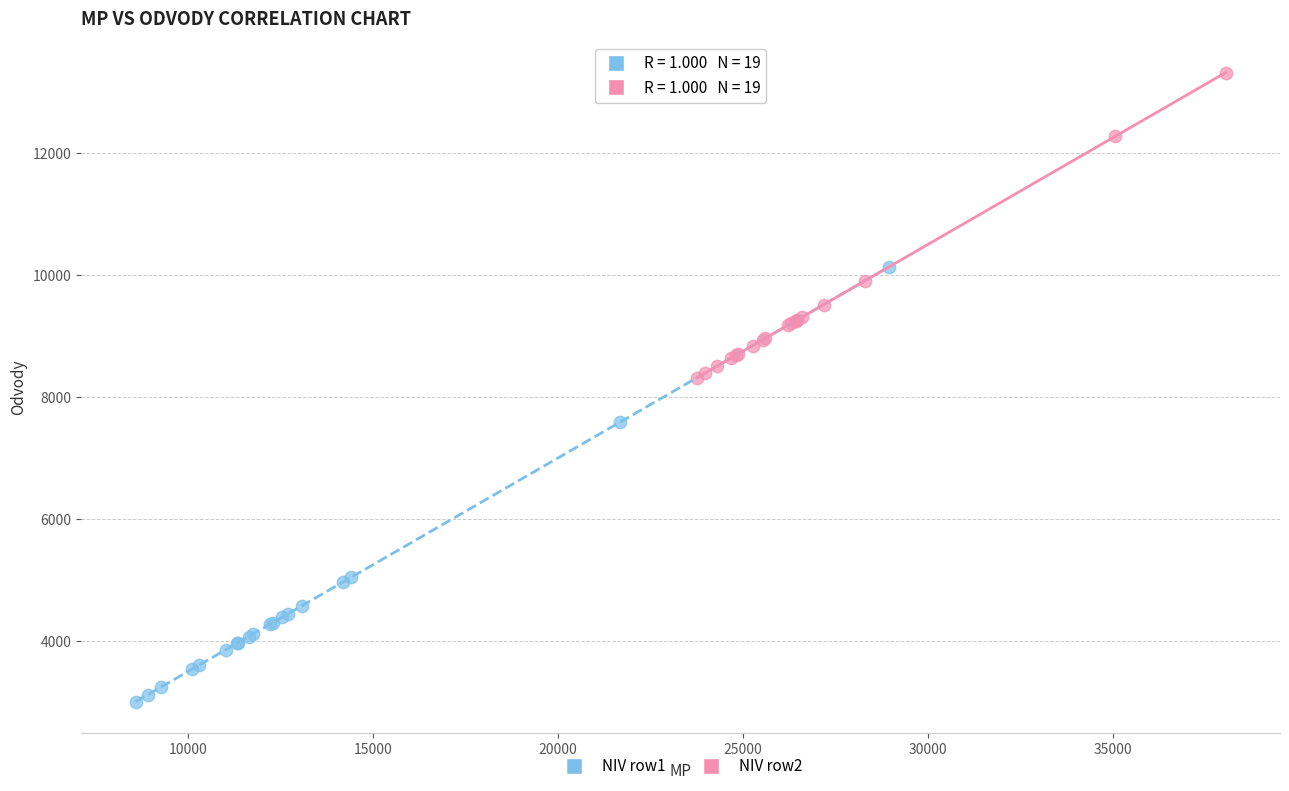

Which series reaches the minimum Y coordinate?

NIV row1